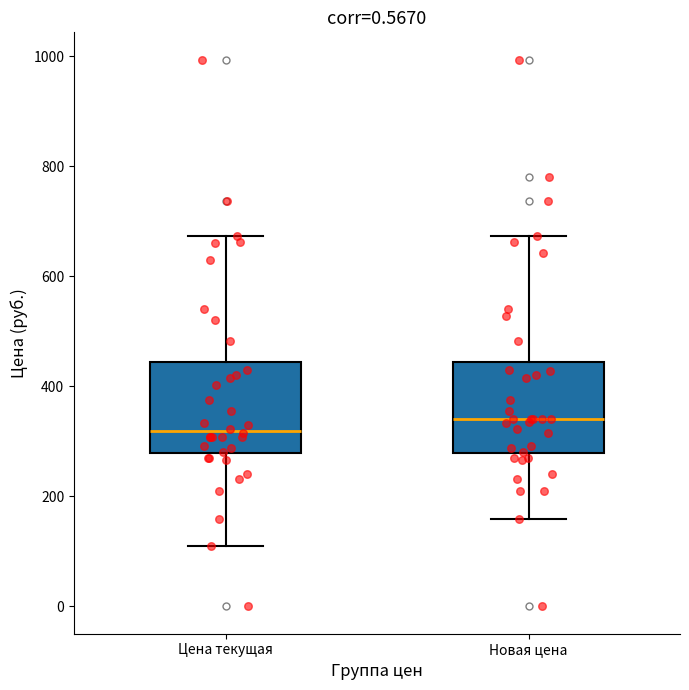

Reading left to right, transcribe this box plot: for each box, give where its median line is, the range the box spans, and where its two whiskers end, as read against the y-axis. The values are not printed on the chart, so give them approximately, as read against the axis.

Цена текущая: median 320, box 280 to 440, whiskers 120 to 680
Новая цена: median 340, box 280 to 440, whiskers 160 to 680